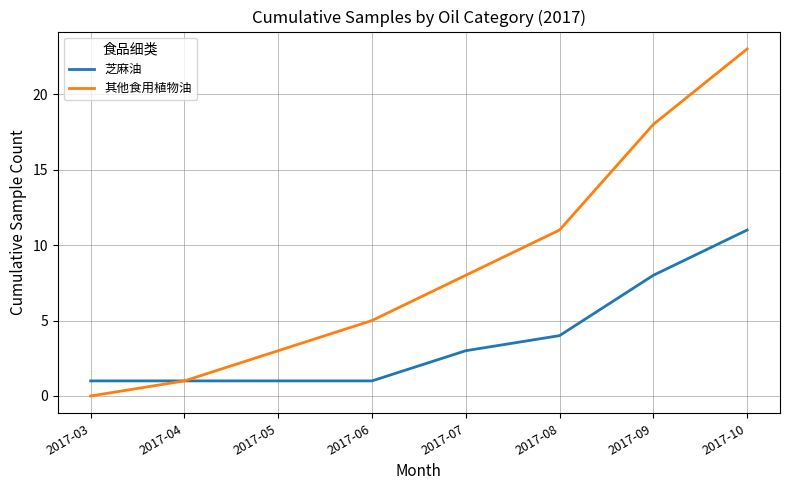

What is the total value across all series at 2017-07?

11